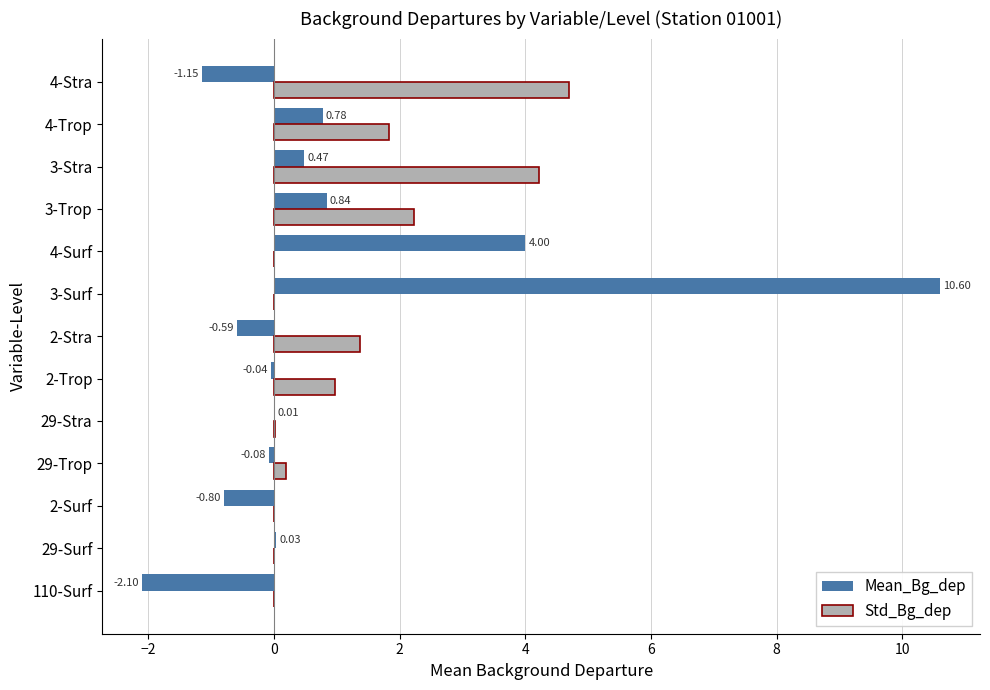

Which series changed the most between 29-Trop and 3-Stra?

Std_Bg_dep